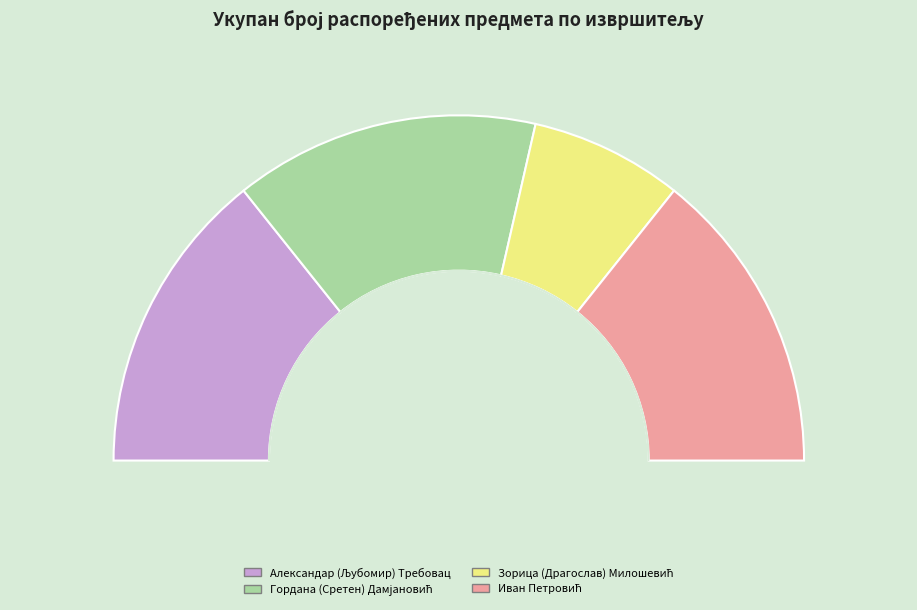

Which category has the smallest portion of the pie?

Зорица (Драгослав) Милошевић